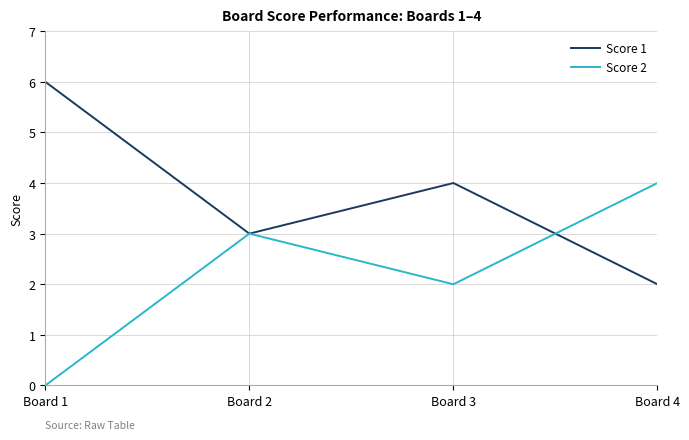

What is the highest value of the Score 2 series?

4